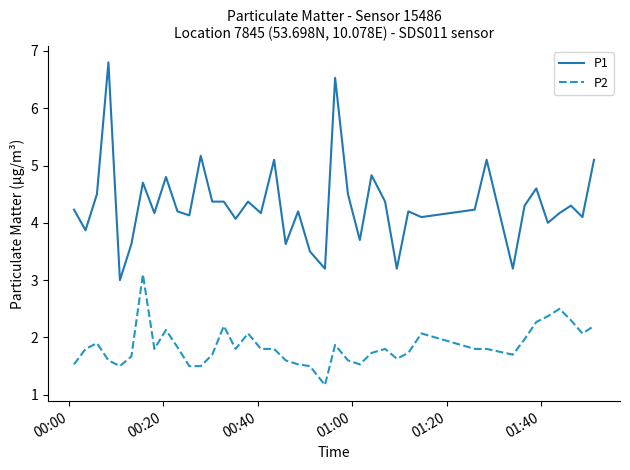

True or false: P2 and P1 cross at least once.

False